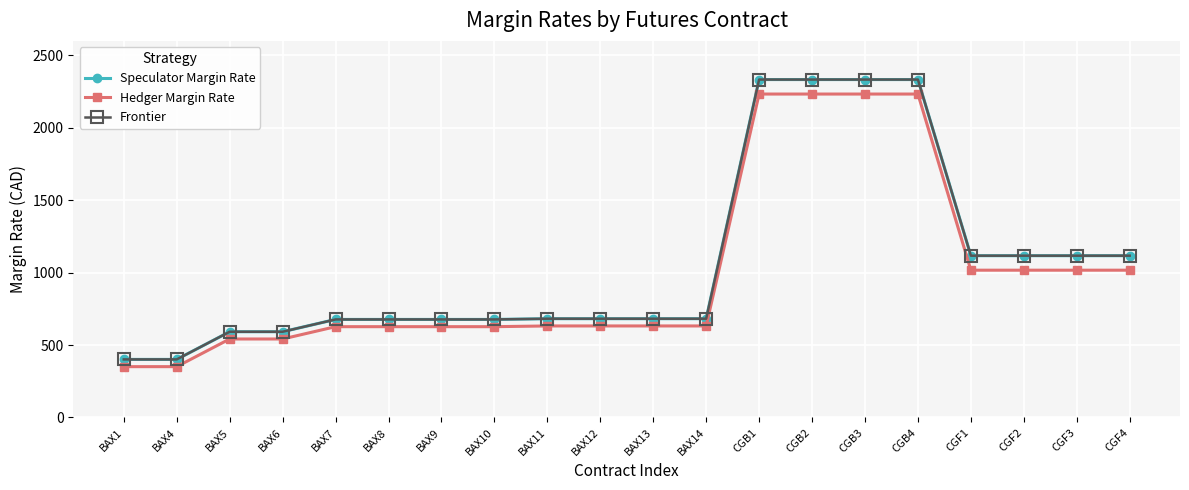

What is the label of the 18th point from the left?

CGF2